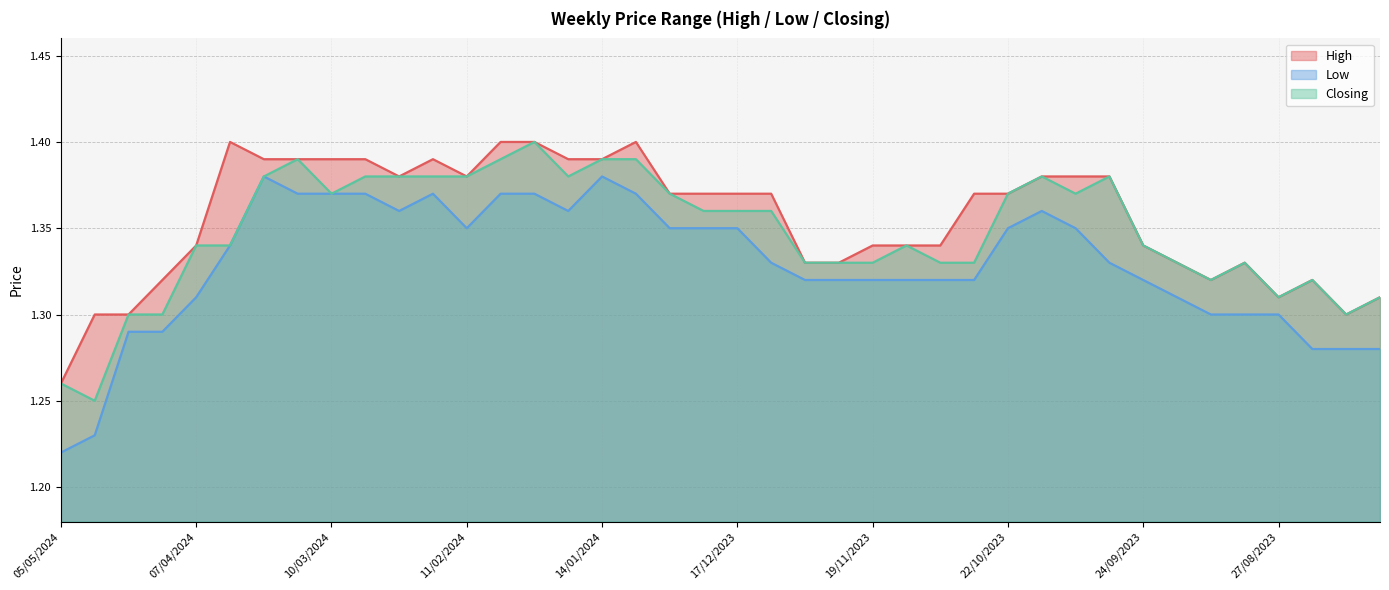

What is the label of the 15th point from the right?

12/11/2023